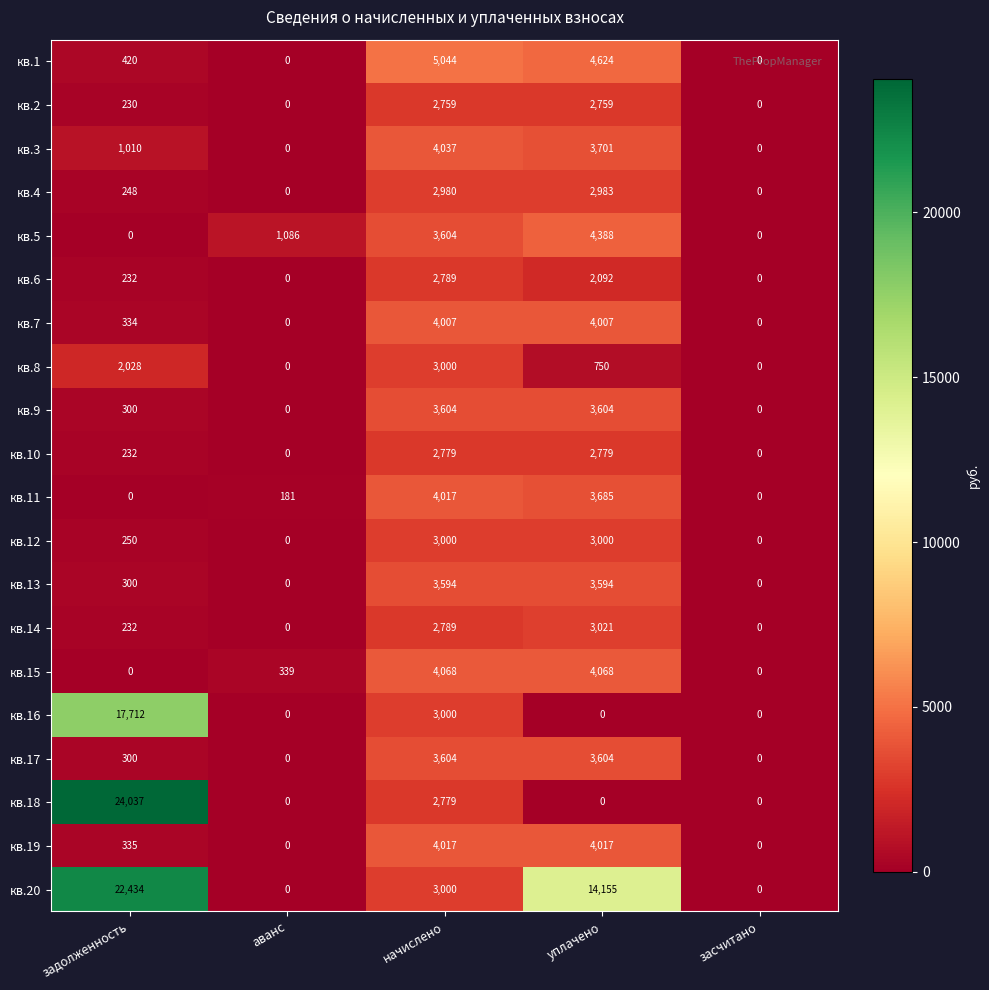

What is the sum of all кв.5 values?

9078